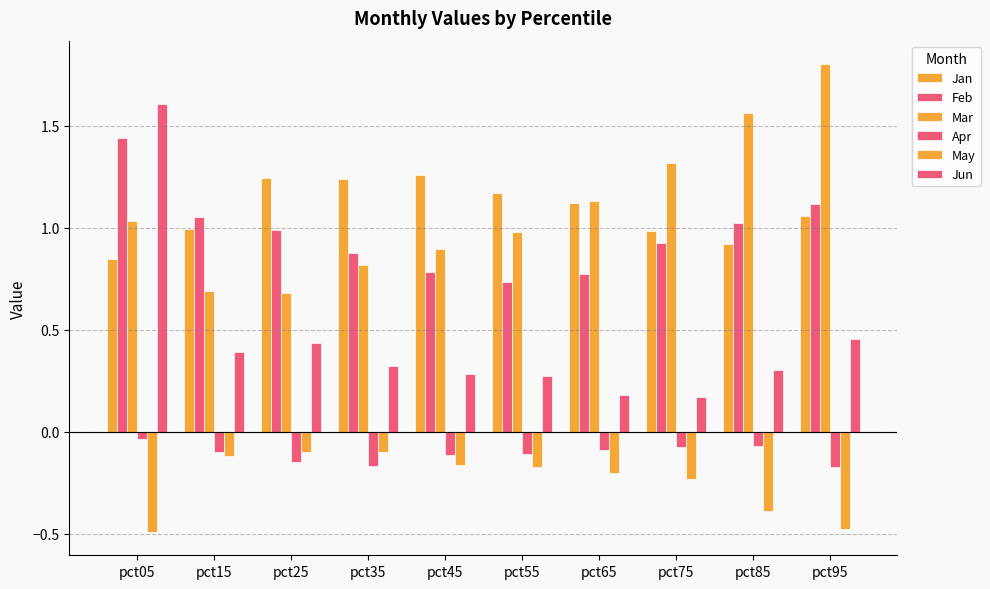

Which label corresponds to the smallest value in the chart?

pct05